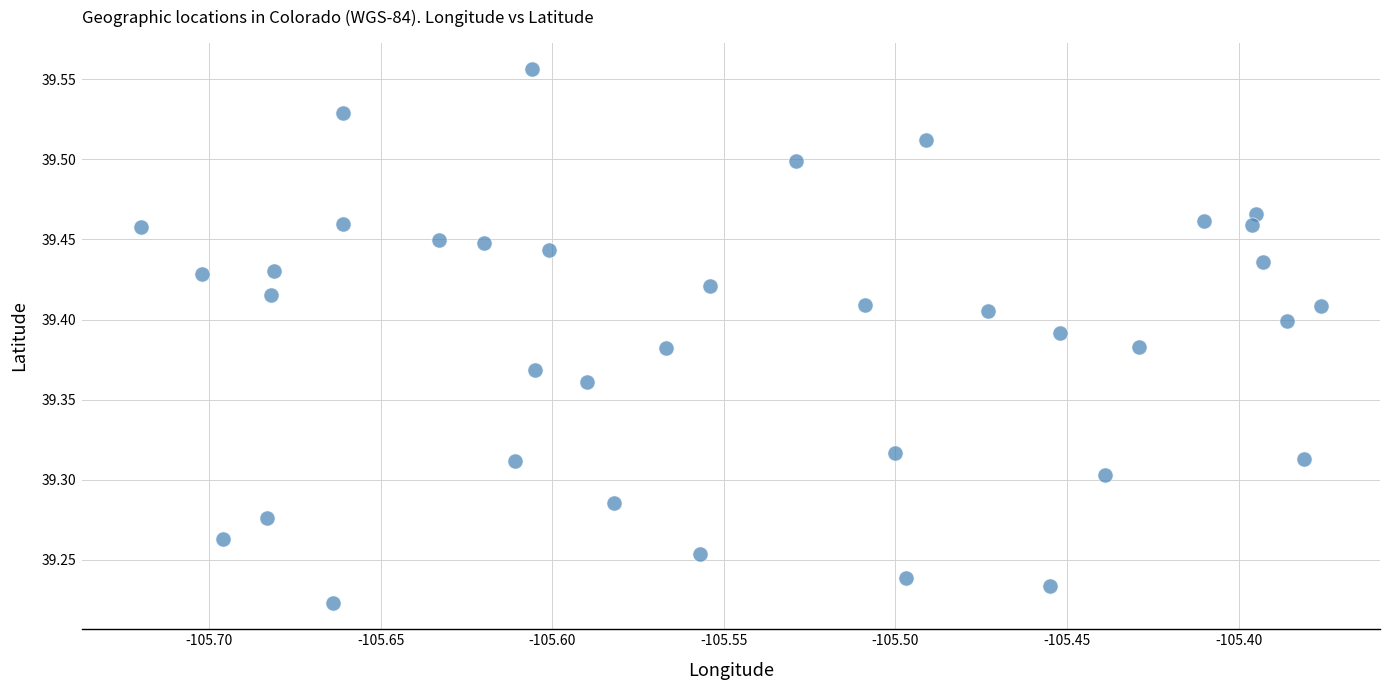

What is the range of X values (max minus min)?

0.3